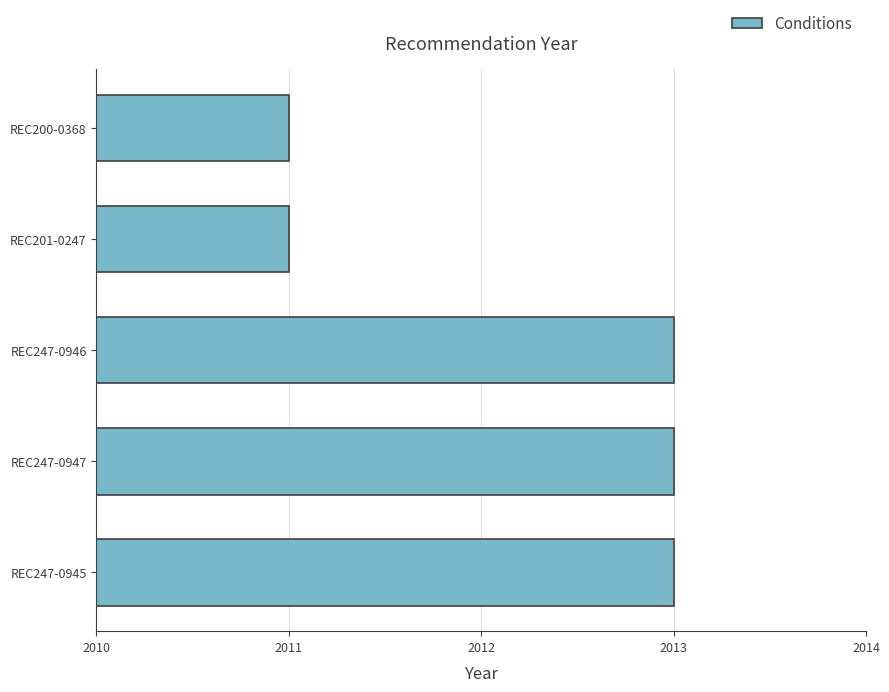

What is the greatest value displayed?

2013